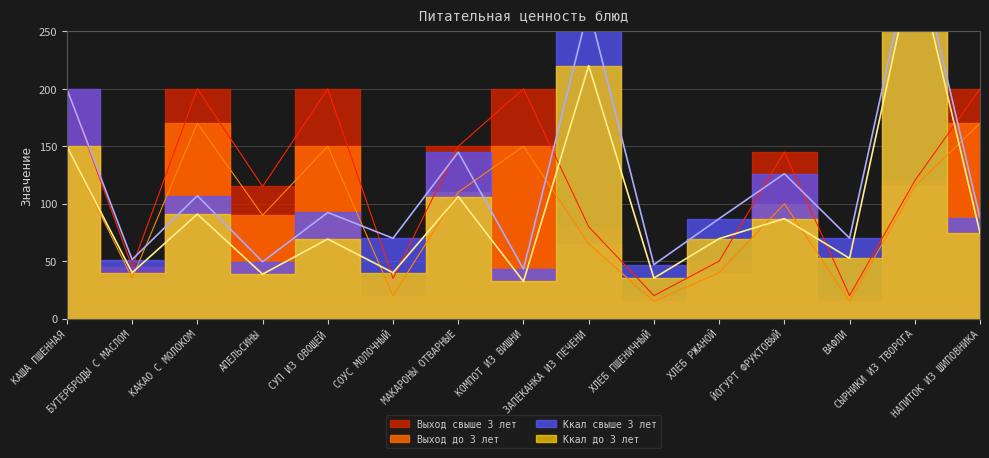

Where do Выход свыше 3 лет and Ккал свыше 3 лет first cross each other?

КАША ПШЕННАЯ and БУТЕРБРОДЫ С МАСЛОМ